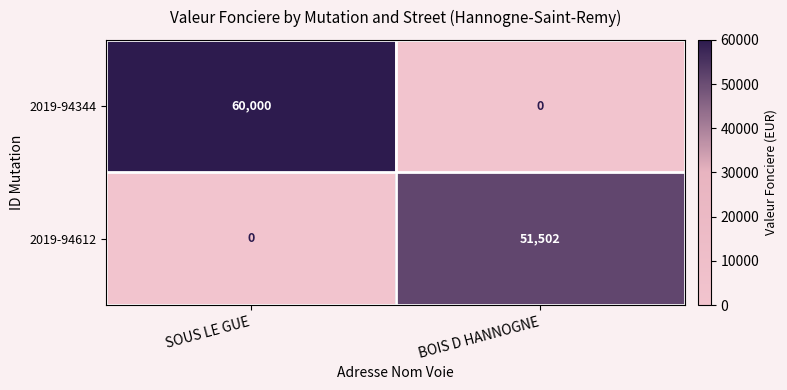

What is the maximum value for 2019-94344?

60000